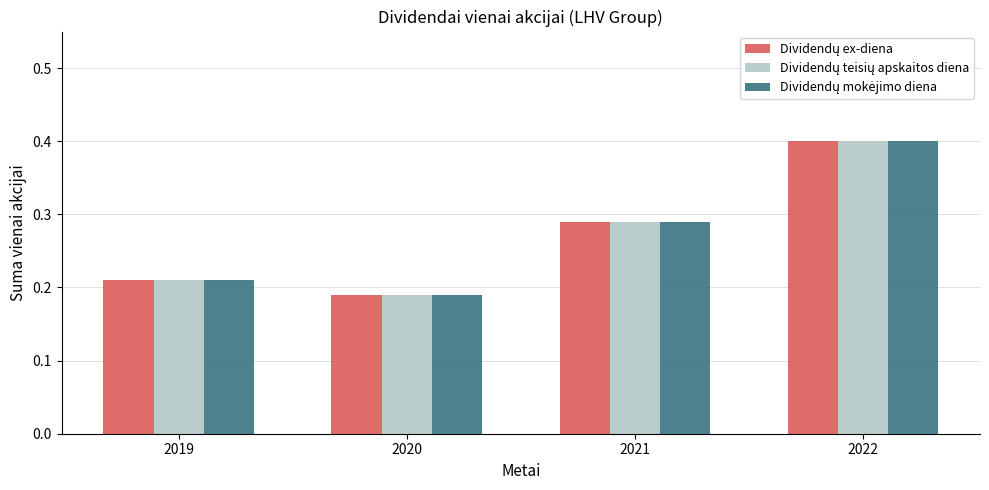

What is the maximum value shown in the chart?

0.4